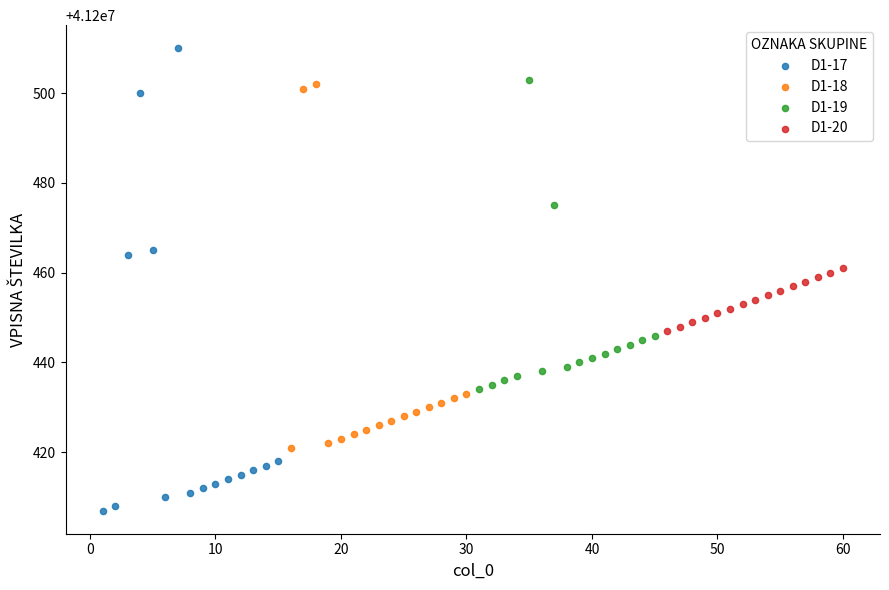

Which series reaches the minimum Y coordinate?

D1-17